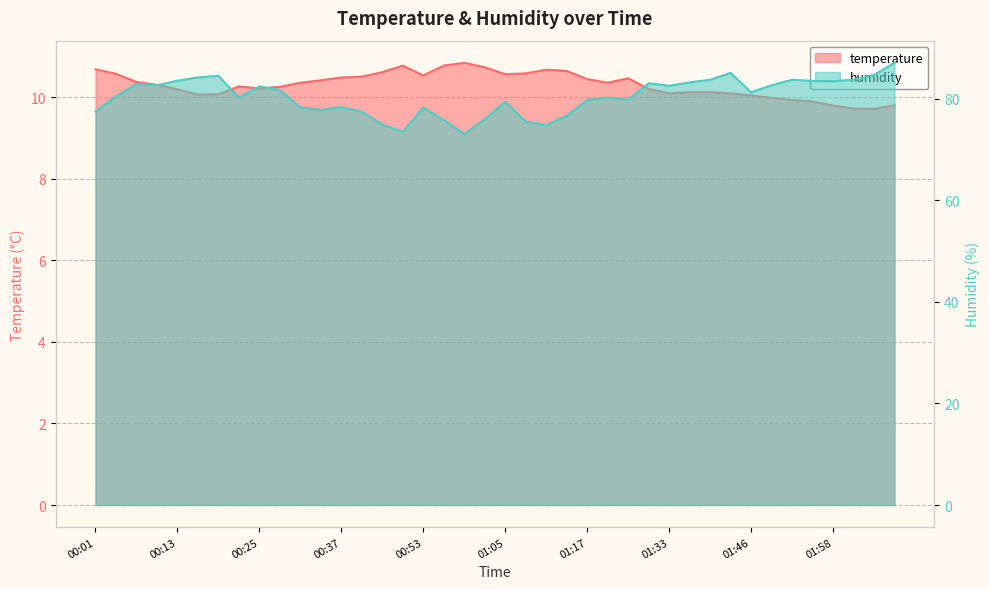

What is the average value of the temperature series?

10.3